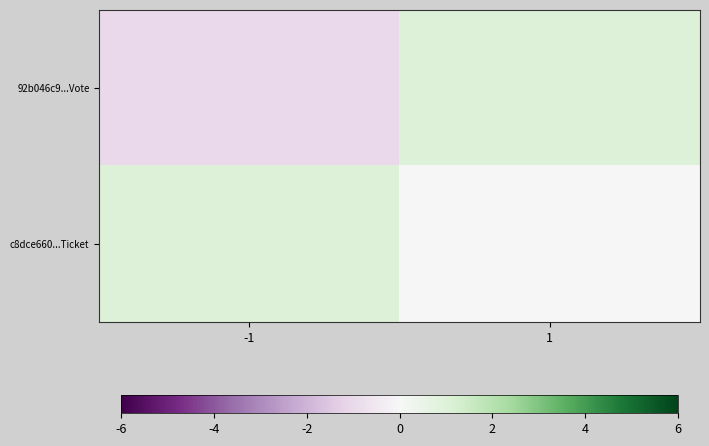

Reading left to right, list all the values displayed in this chart.

92b046c9...Vote: -1=-1	1=1
c8dce660...Ticket: -1=1	1=0